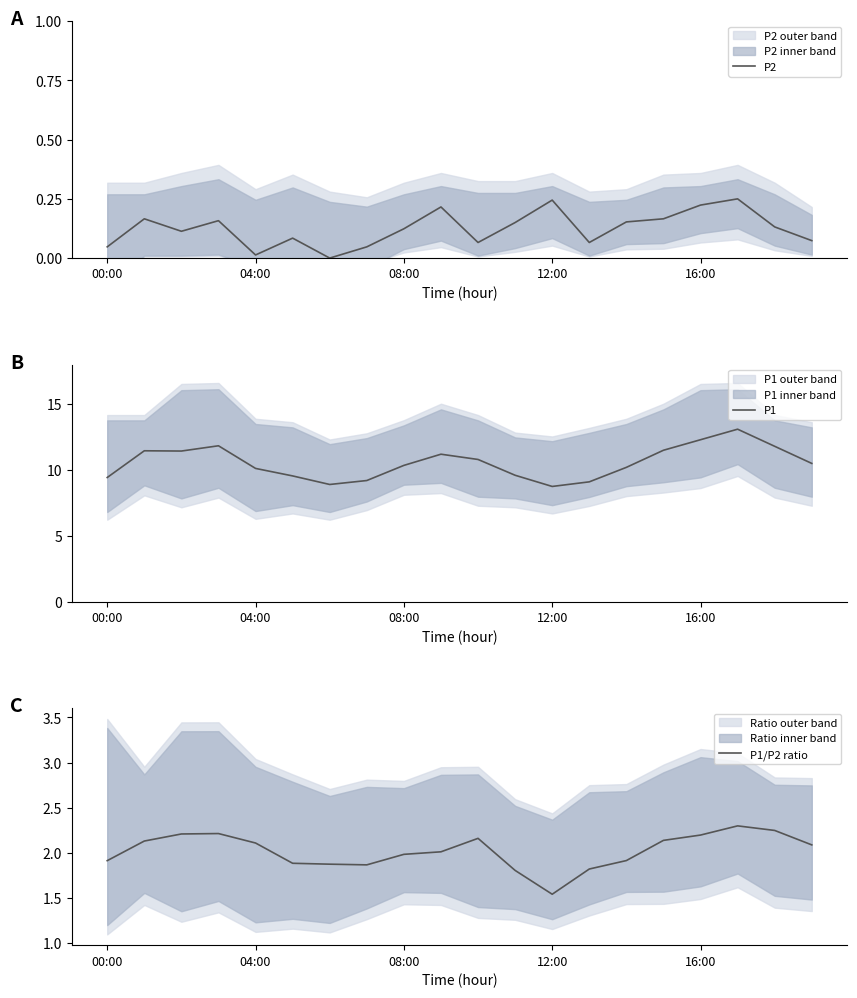

The value of P2 at 00:00 is 0.1. True or false?

False